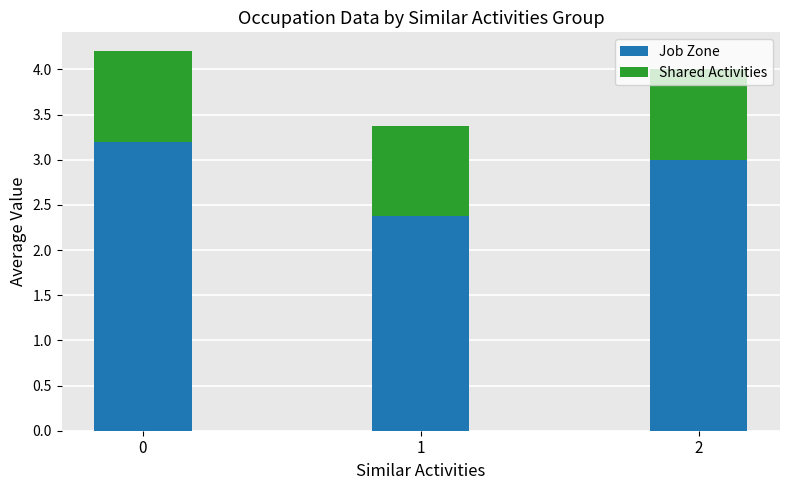

What is the total value across all series at 2?

4.0